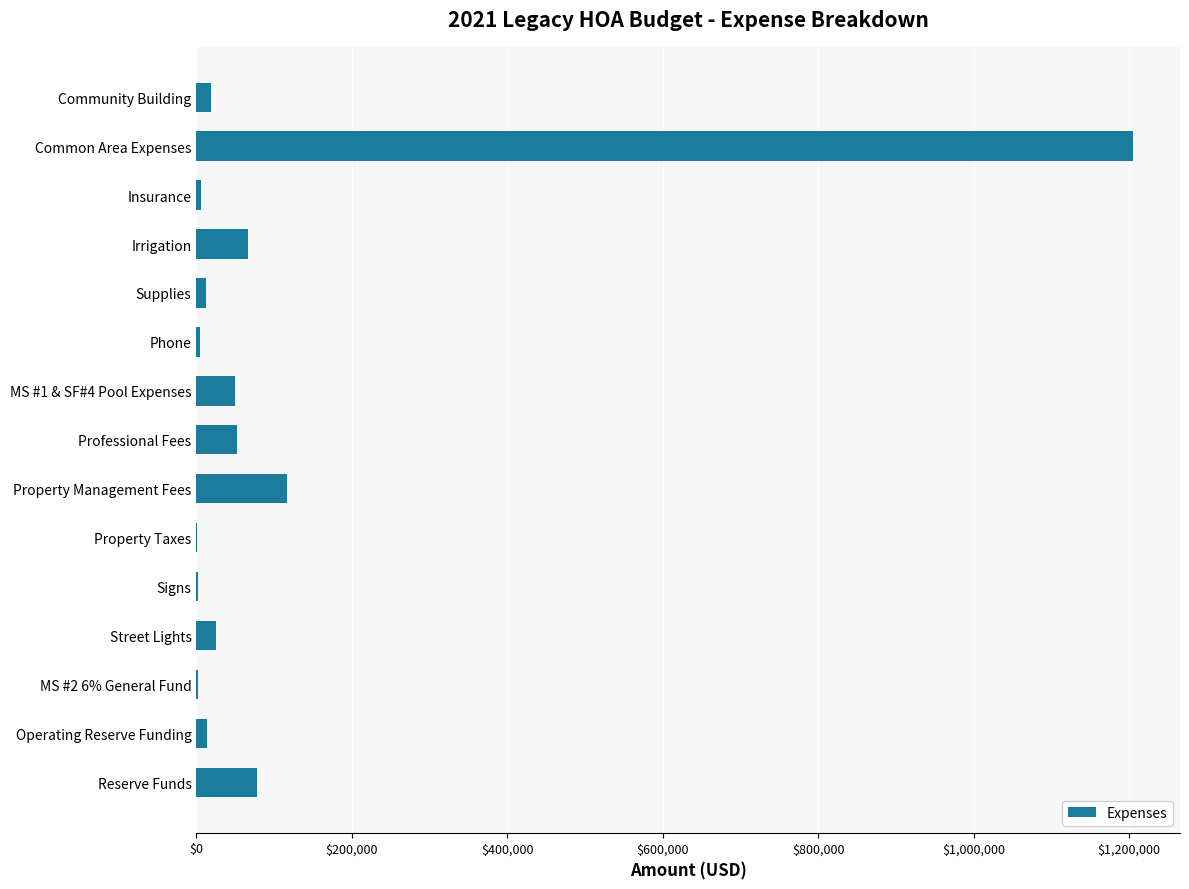

Which category has the highest value across all series?

Common Area Expenses